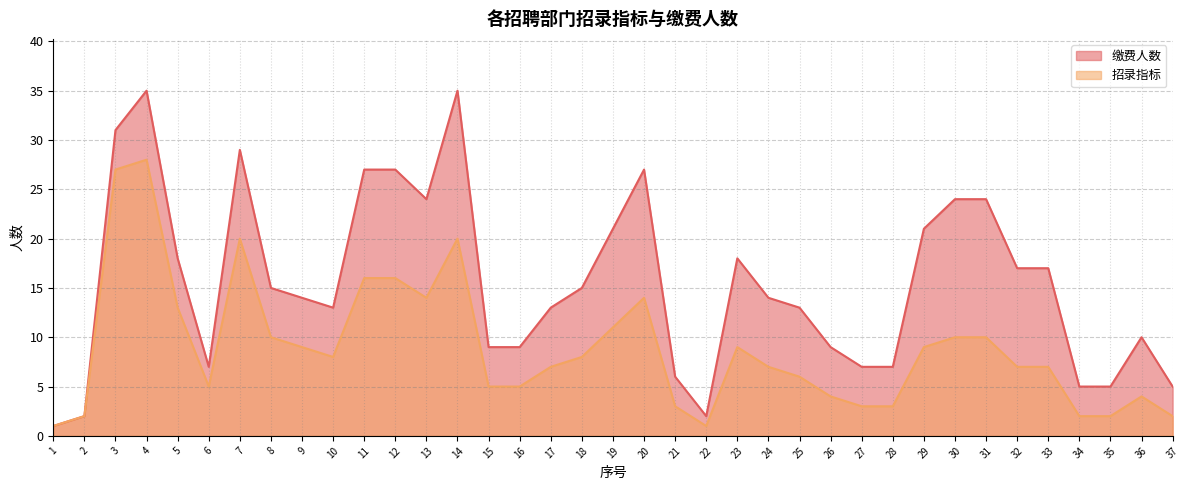

Which series has the largest range (max minus min)?

缴费人数